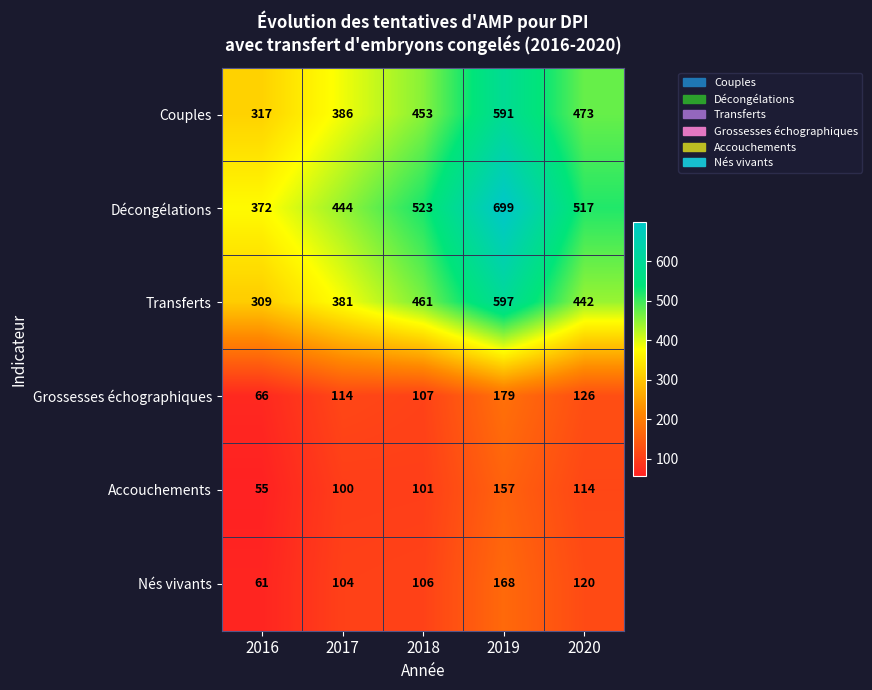

What value does the Décongélations series have at 2019?

699